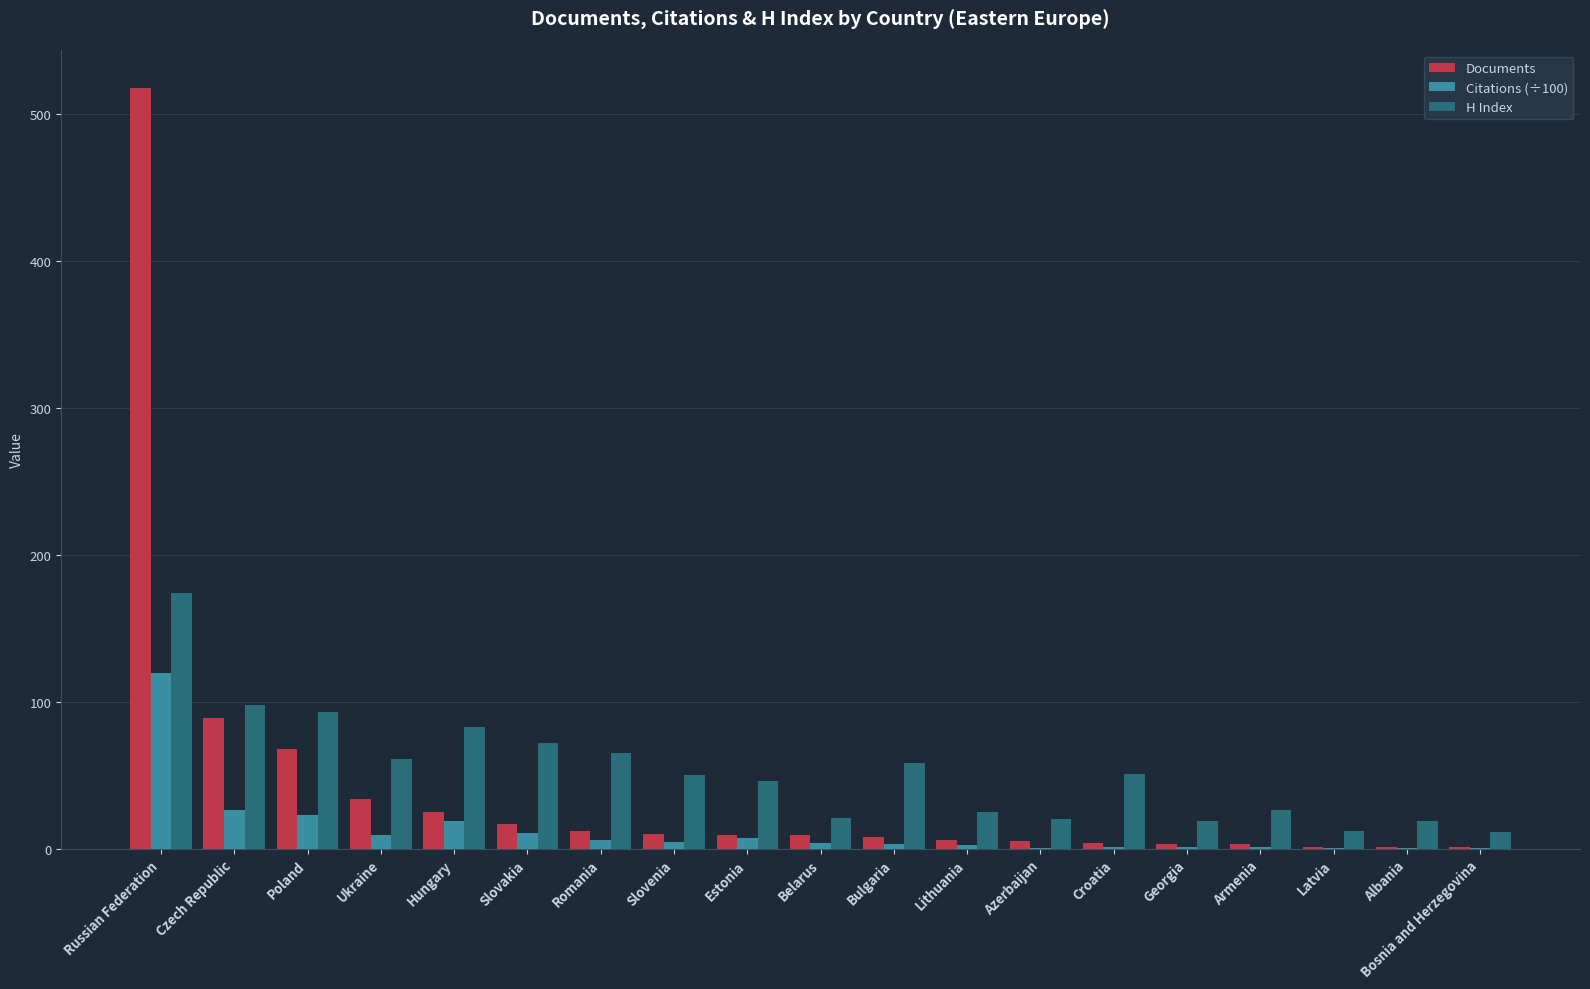

What is the total value across all series at Romania?

82.7